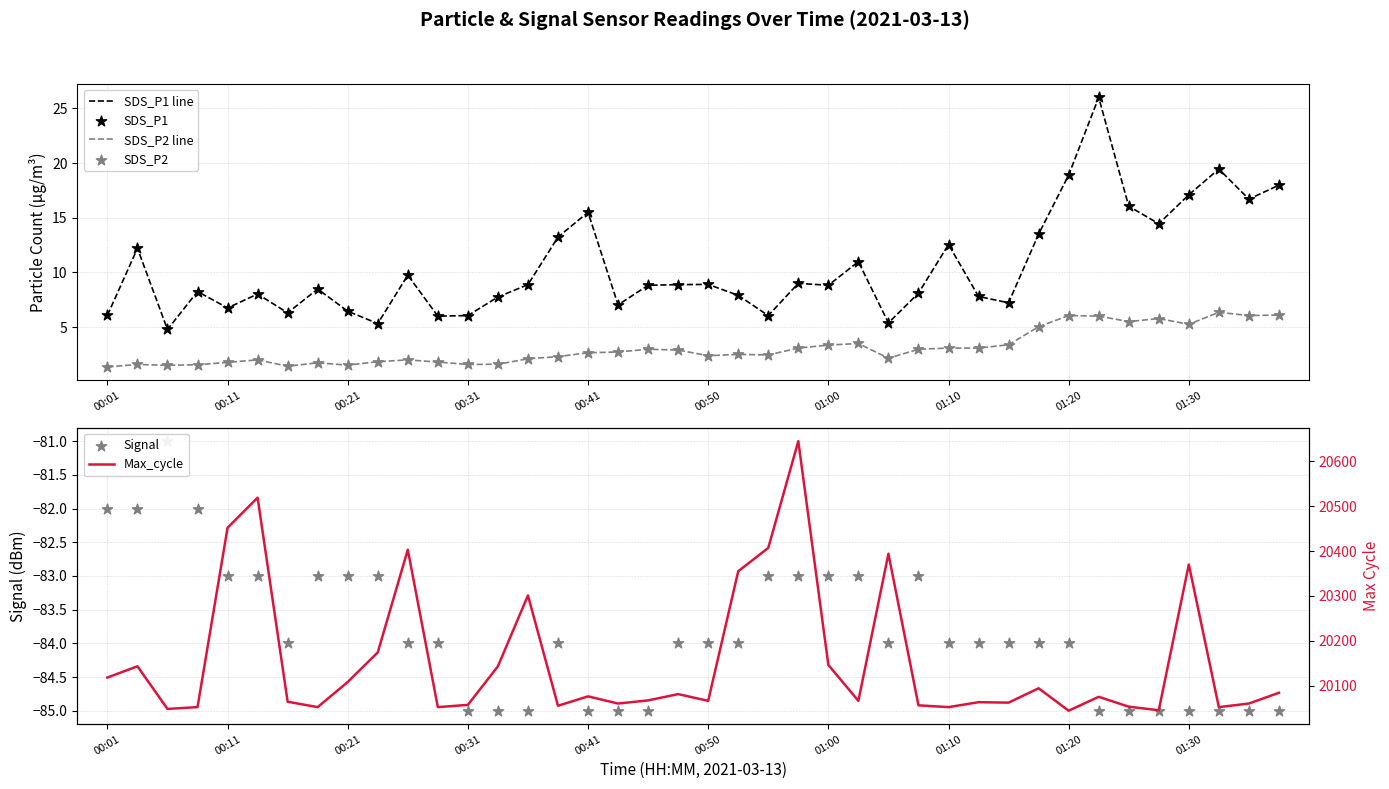

Which series has the largest total across all categories?

Max_cycle